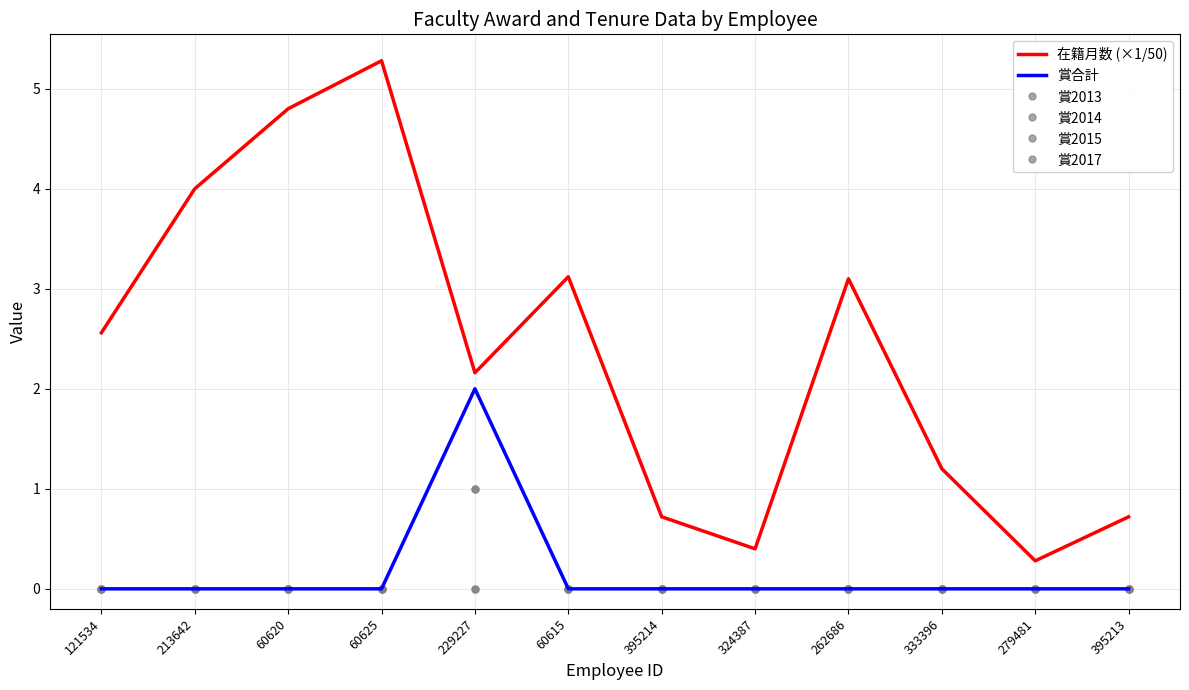

What is the difference between the second highest and second lowest values in the 在籍月数 (×1/50) series?

4.4